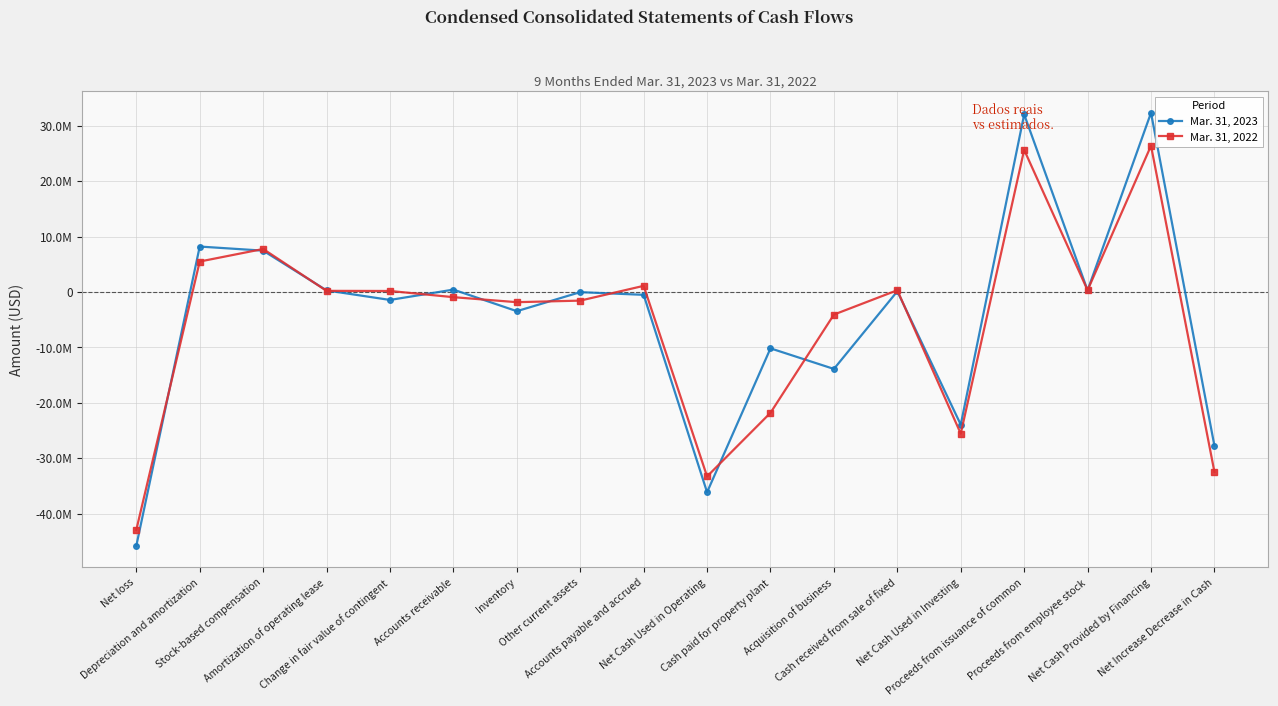

Which series has the largest total across all categories?

Mar. 31, 2023